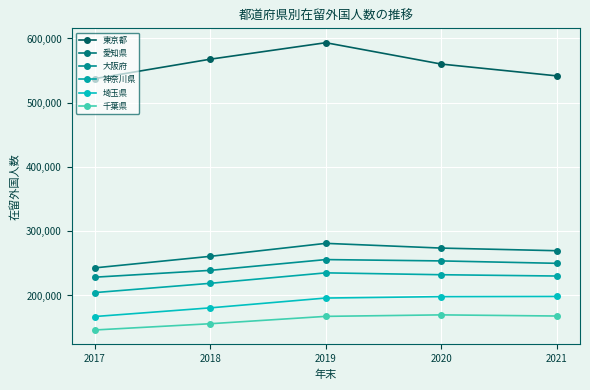

Where does the 神奈川県 series first go above 230301?

2019